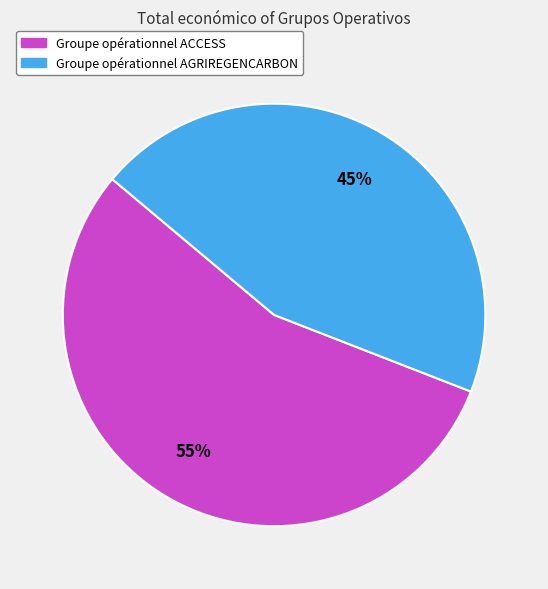

Count the number of slices in the pie.

2